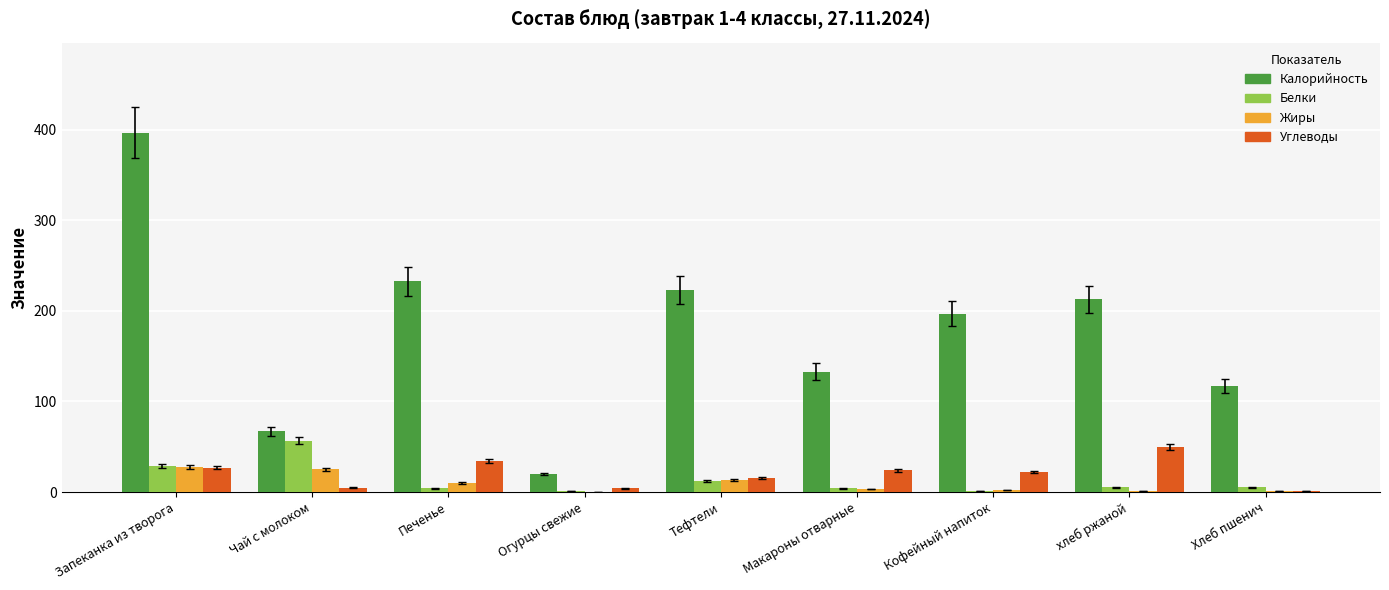

Between Тефтели and Макароны отварные, which series saw the biggest shift?

Калорийность